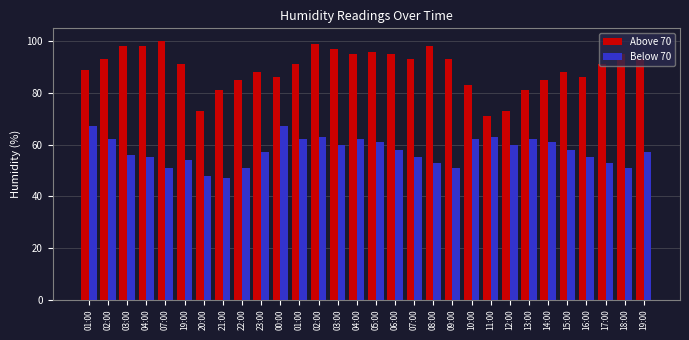

Which series has the widest spread of values?

Above 70